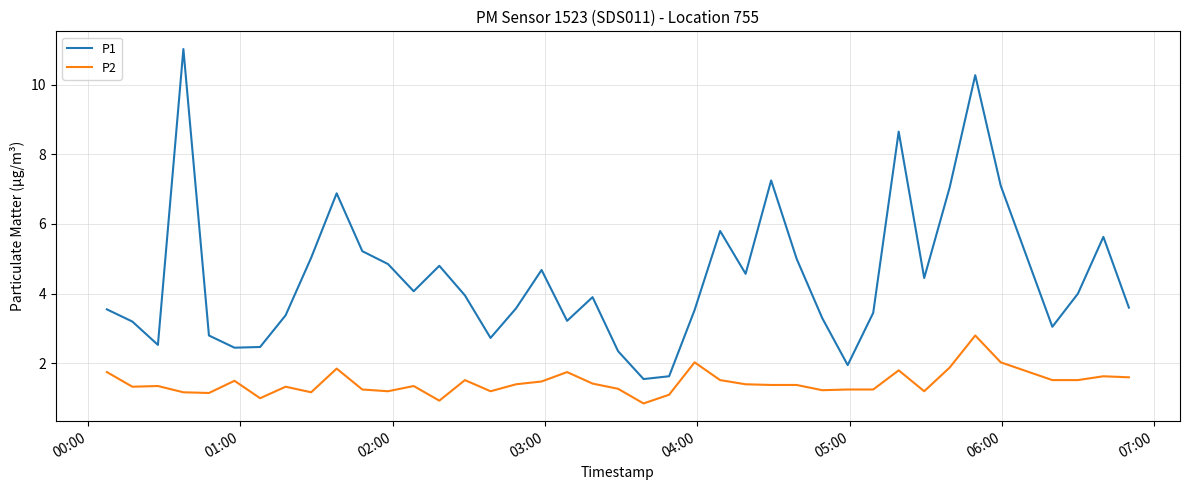

True or false: P1 and P2 intersect in this chart.

False